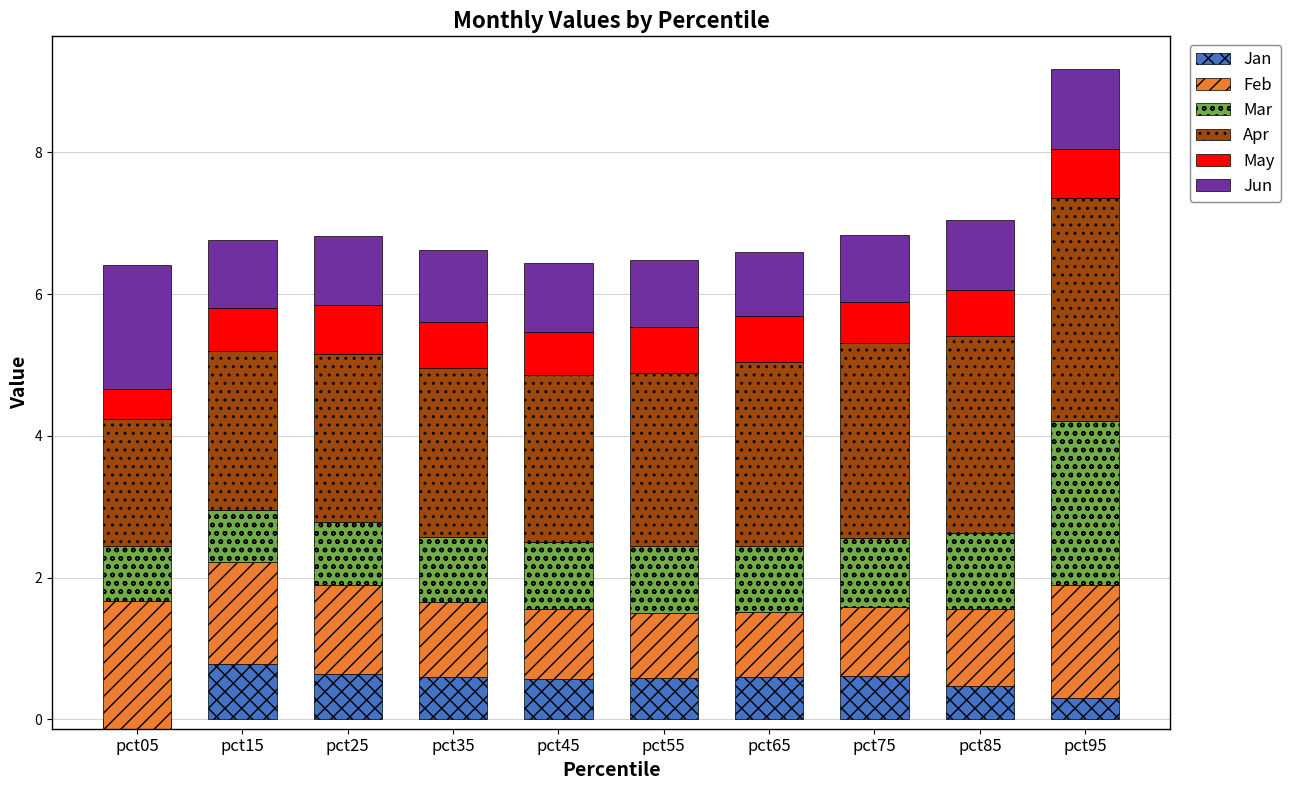

Reading left to right, list all the values displayed in this chart.

Jan: -0.1	0.8	0.6	0.6	0.6	0.6	0.6	0.6	0.5	0.3
Feb: 1.8	1.4	1.2	1.1	1.0	0.9	0.9	1.0	1.1	1.6
Mar: 0.8	0.7	0.9	0.9	0.9	1.0	0.9	1.0	1.1	2.3
Apr: 1.8	2.2	2.4	2.4	2.4	2.4	2.6	2.7	2.8	3.2
May: 0.4	0.6	0.7	0.7	0.6	0.7	0.7	0.6	0.6	0.7
Jun: 1.7	1.0	1.0	1.0	1.0	0.9	0.9	0.9	1.0	1.1